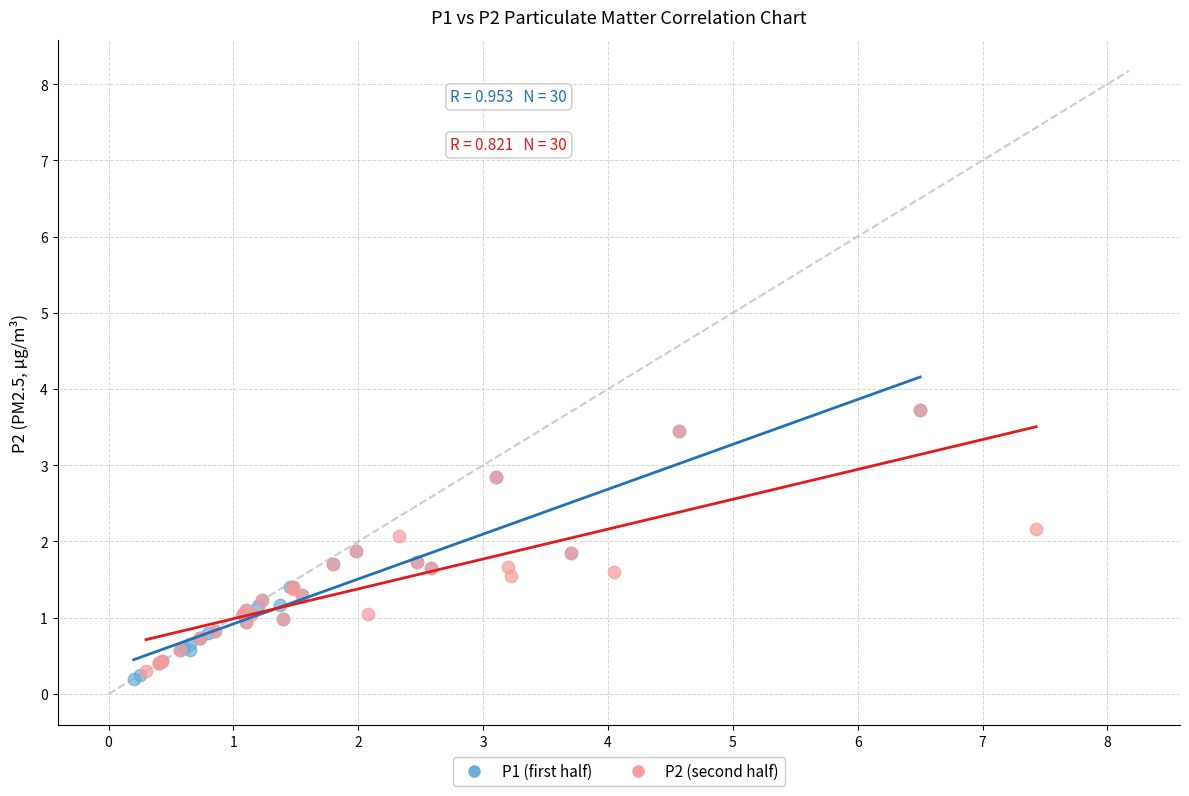

Which series contains the lowest Y value?

P1 (first half)